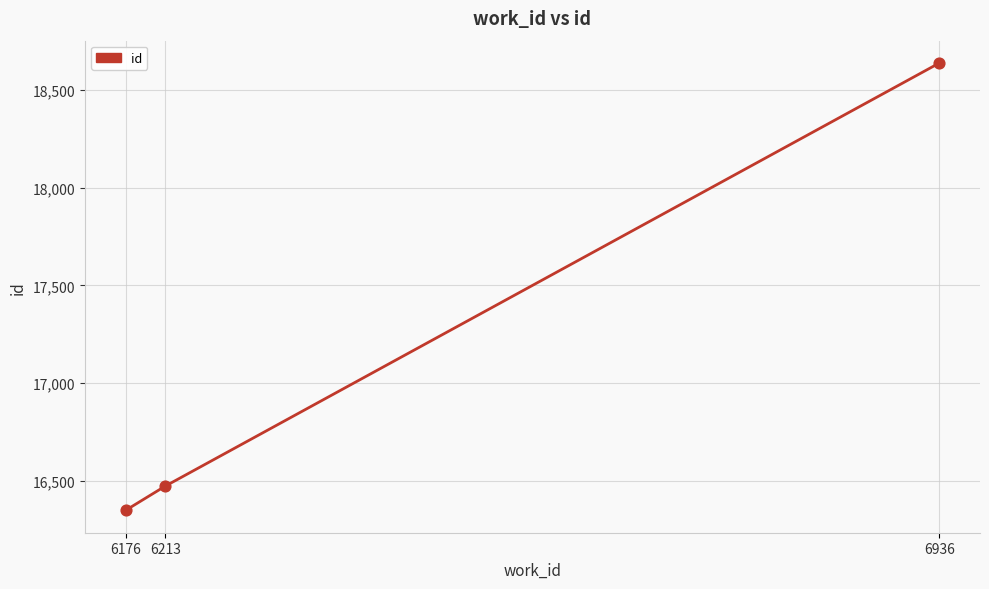

Approximately how many times larger is the value at 6213 compared to 6176?

1.0